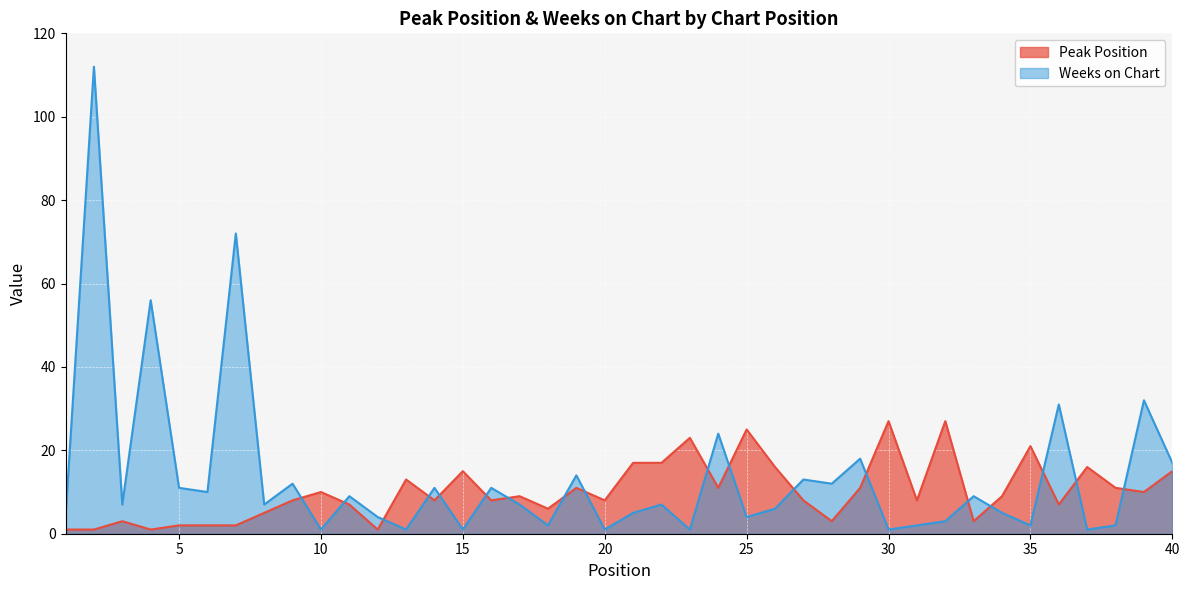

Where does the Peak Position series first go above 9?

10